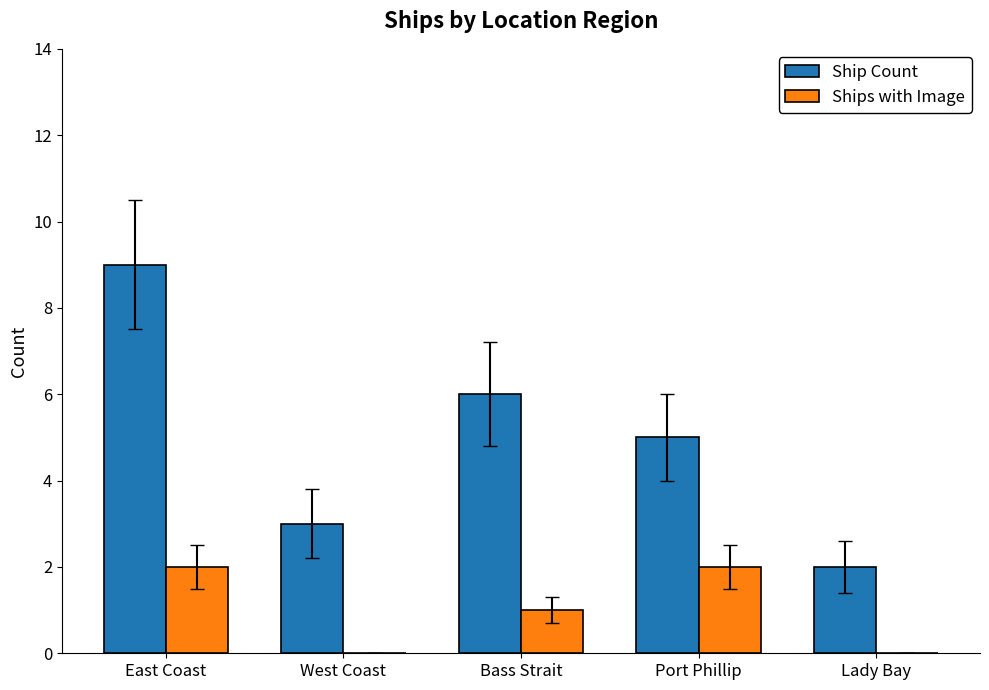

Reading left to right, what are all the values shown in this chart?

Ship Count: East Coast=9	West Coast=3	Bass Strait=6	Port Phillip=5	Lady Bay=2
Ships with Image: East Coast=2	West Coast=0	Bass Strait=1	Port Phillip=2	Lady Bay=0